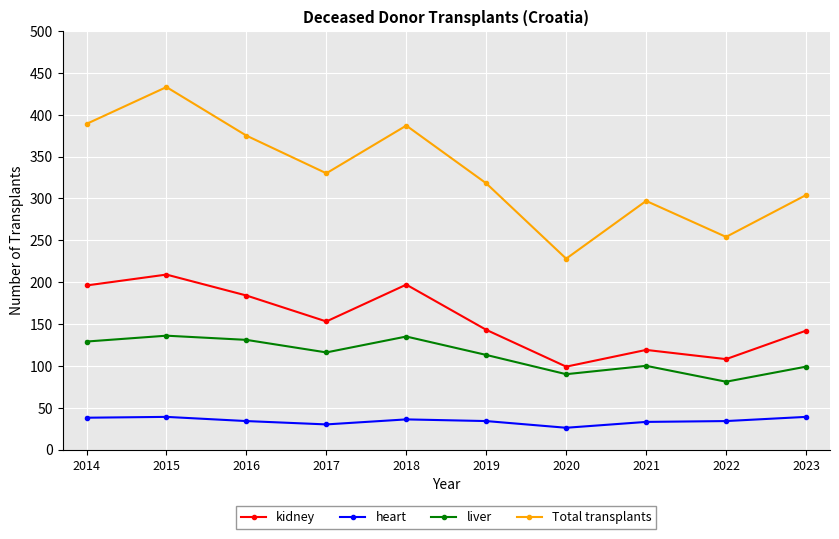

True or false: Total transplants and kidney intersect in this chart.

False